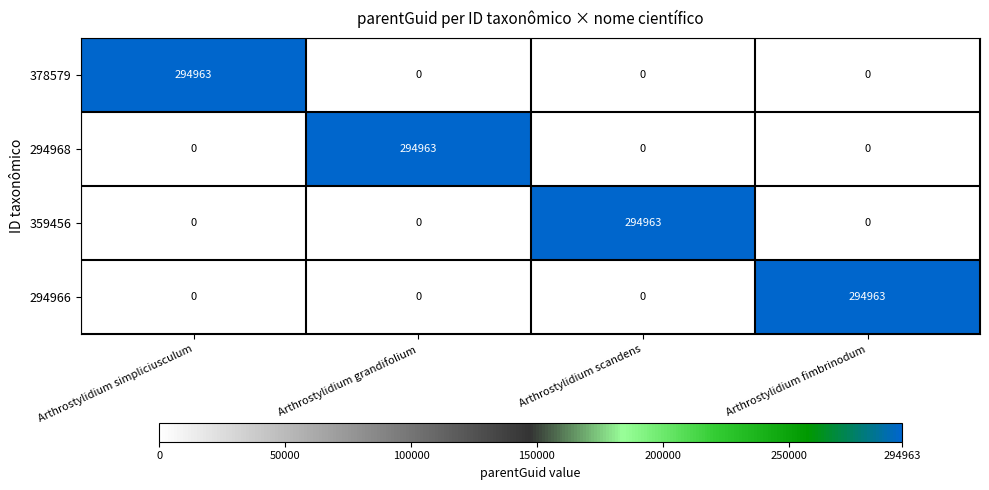

At how many categories does at least one series exceed 81578?

4